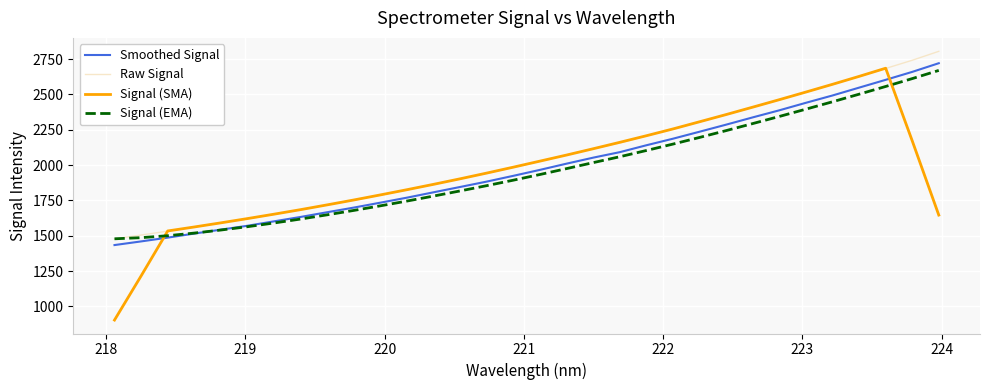

What is the greatest value displayed?

2804.9